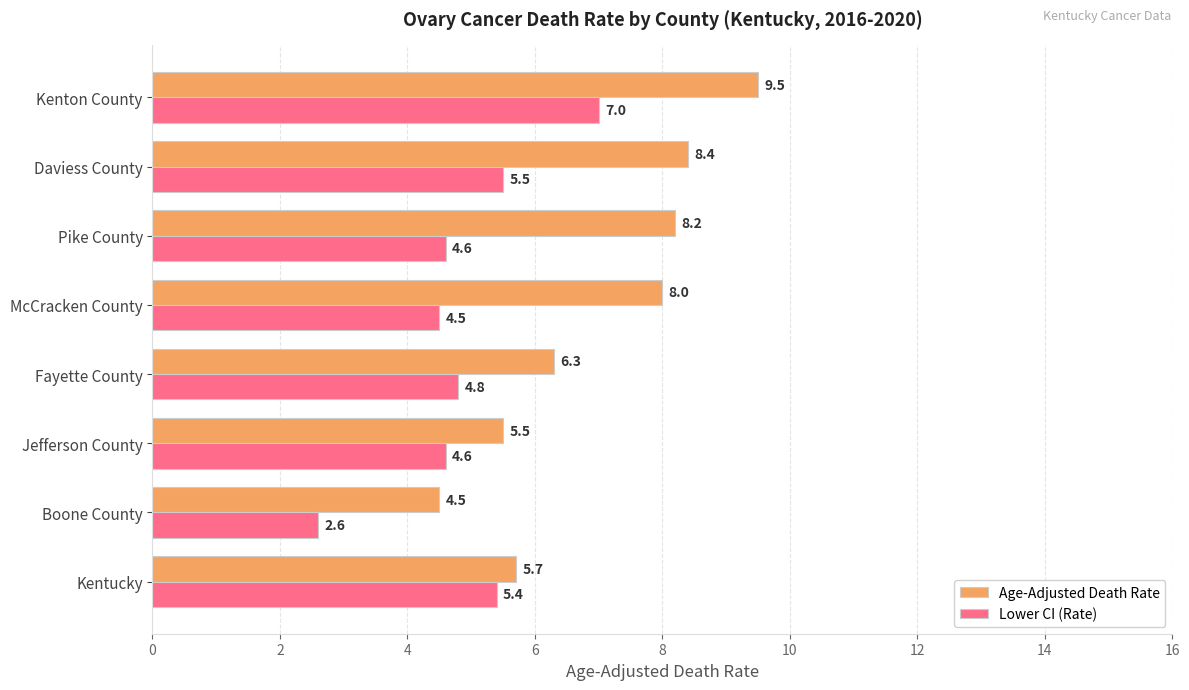

True or false: Lower CI (Rate) has a value of 5.5 at Daviess County.

True